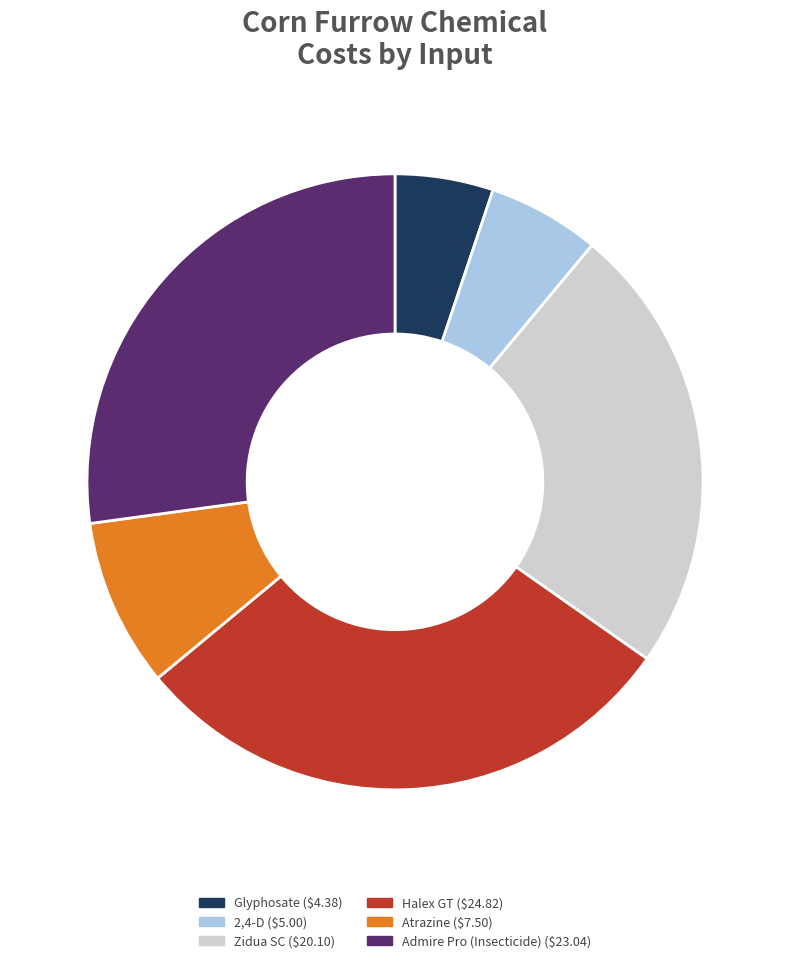

Does any single category account for the majority?

No